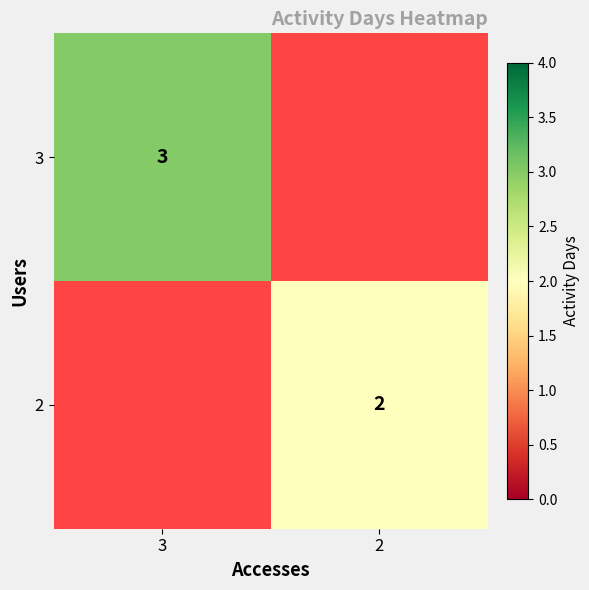

At how many categories does at least one series exceed 2?

1